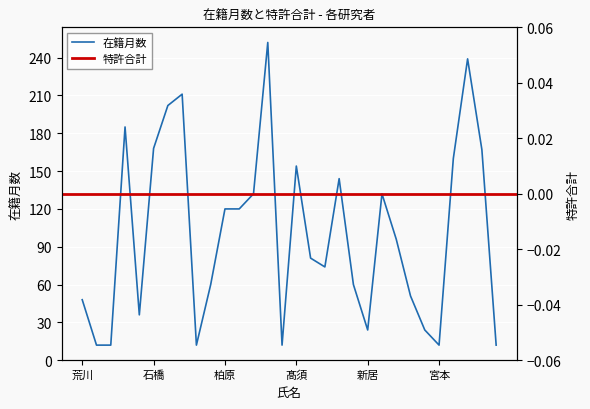

What is the sum of the values at 嵩原 and 徳永?

225